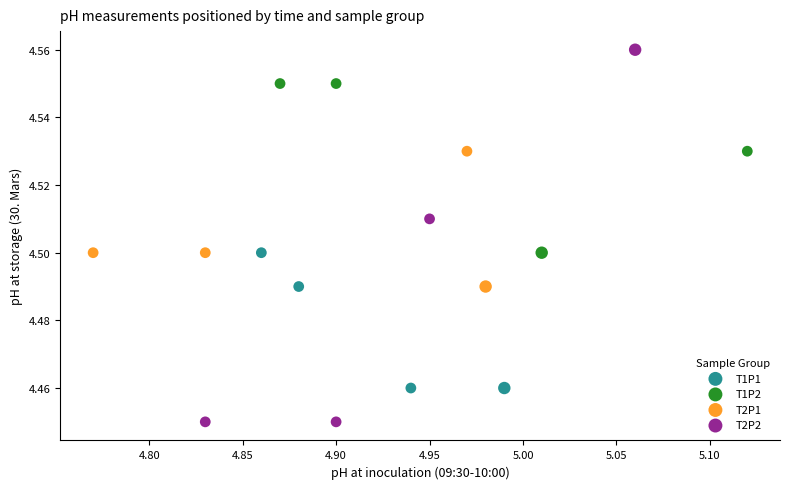

Which series reaches the minimum Y coordinate?

T2P2